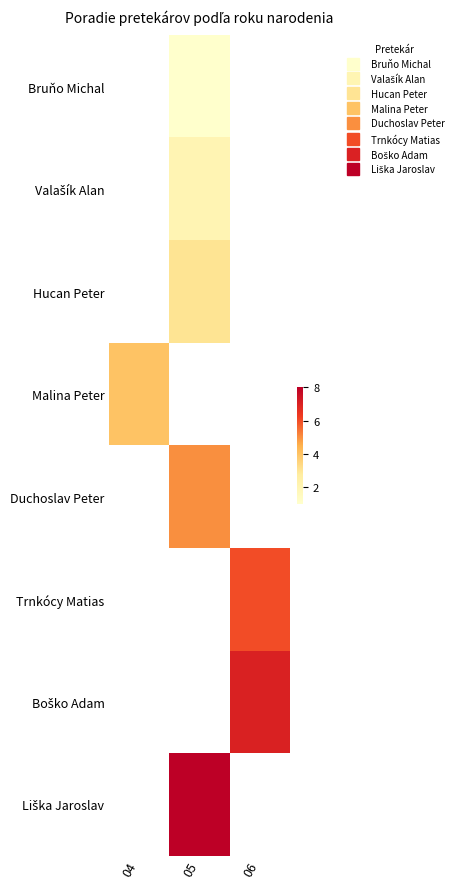

What is the smallest value displayed?

1.0